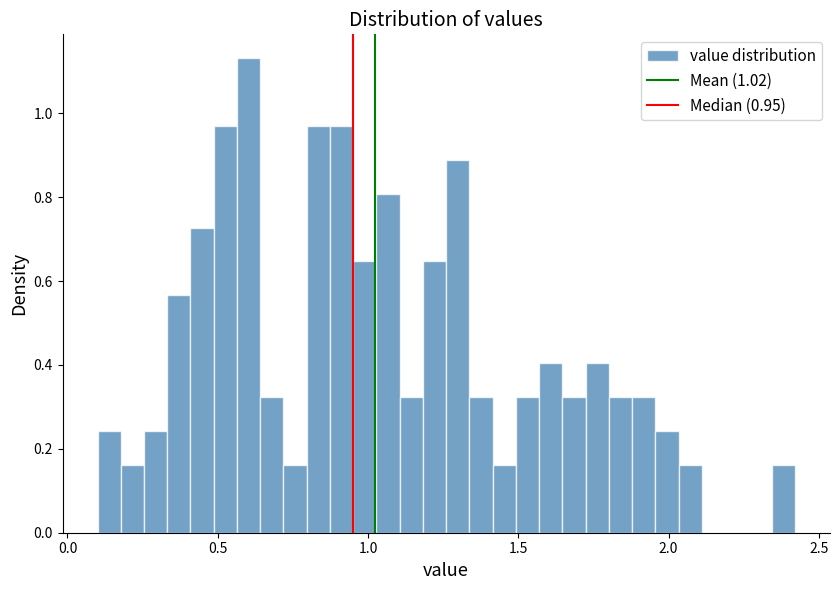

Read against the x-axis, roughly where is the centre of the tallest bar?

0.60